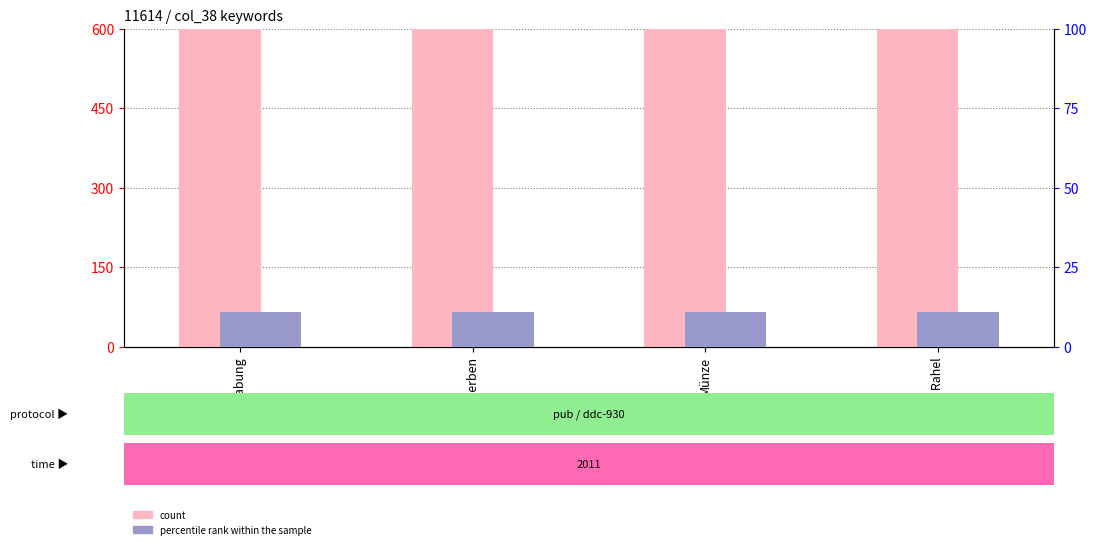

What is the value of the count bar at the 3rd from the left?

11614